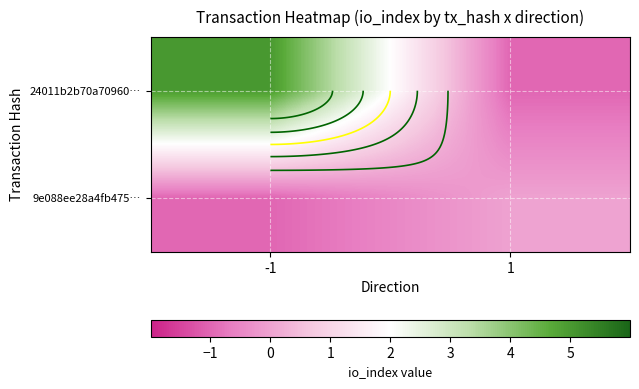

The value of 24011b2b70a70960… at -1 is 7. True or false?

False